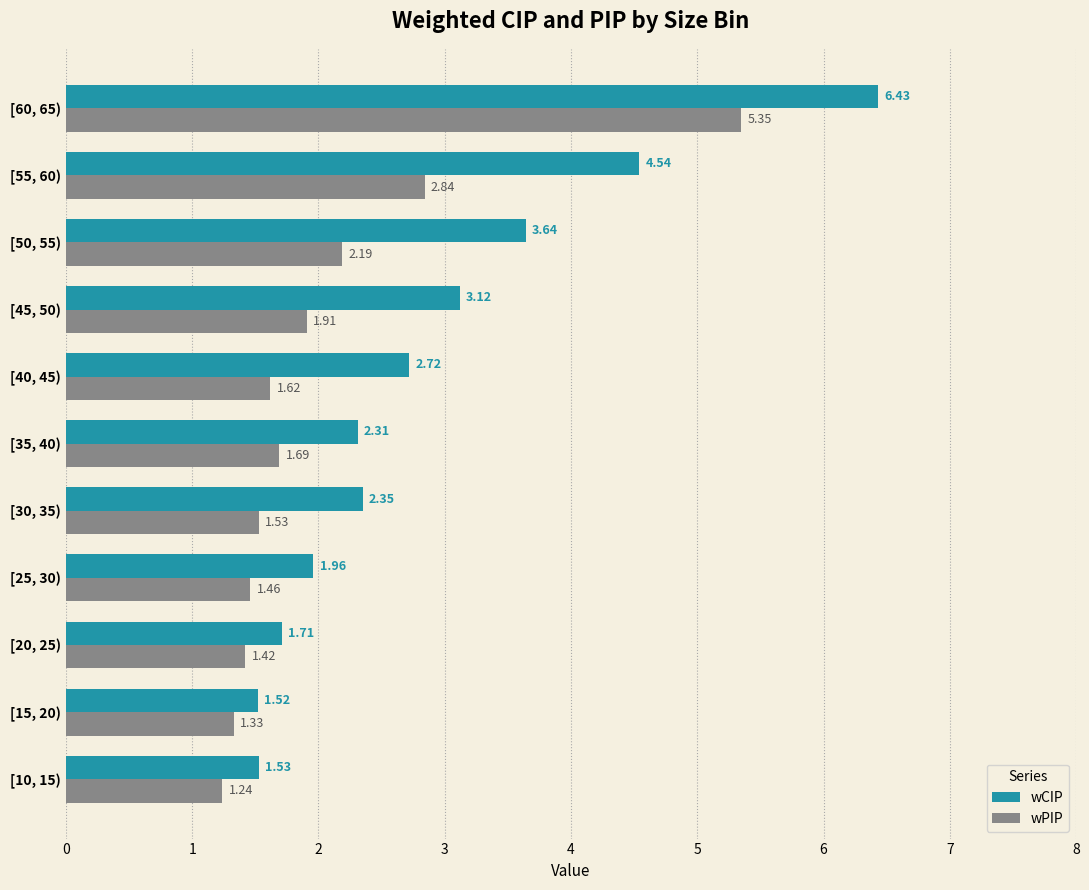

What is the total value across all series at [60, 65)?

11.8